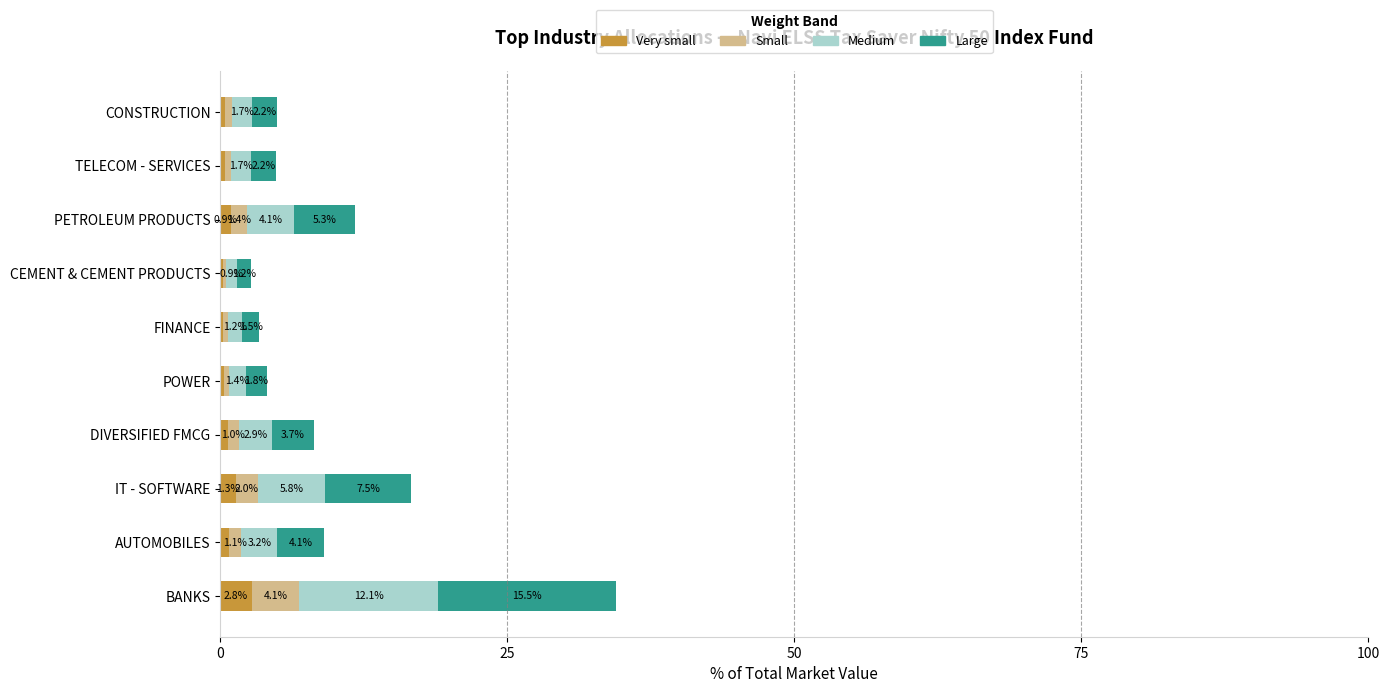

What is the total value across all series at BANKS?

34.5